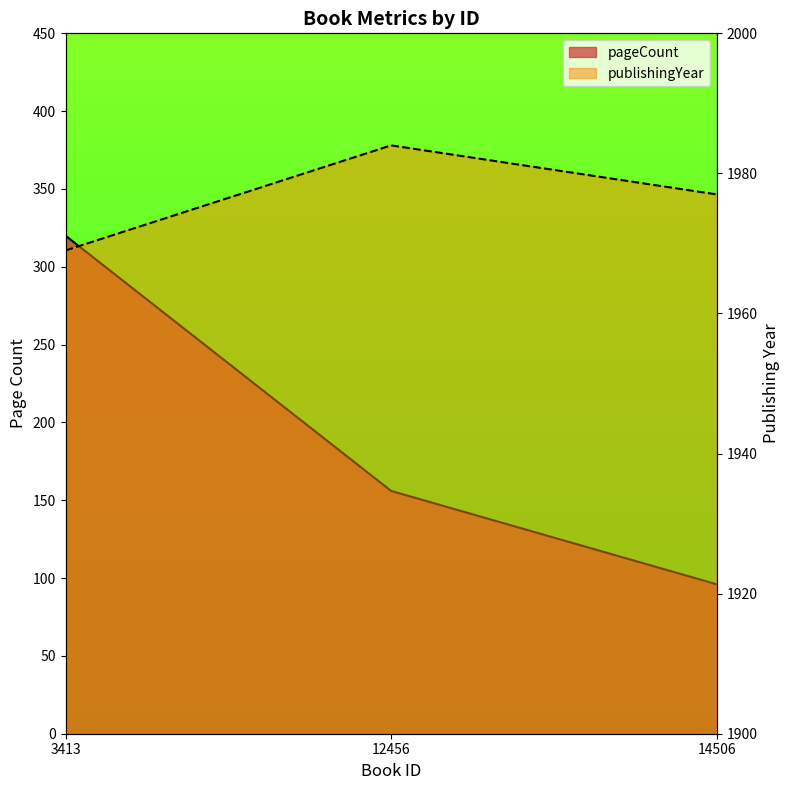

What is the value of the pageCount point at the 3rd from the left?

96